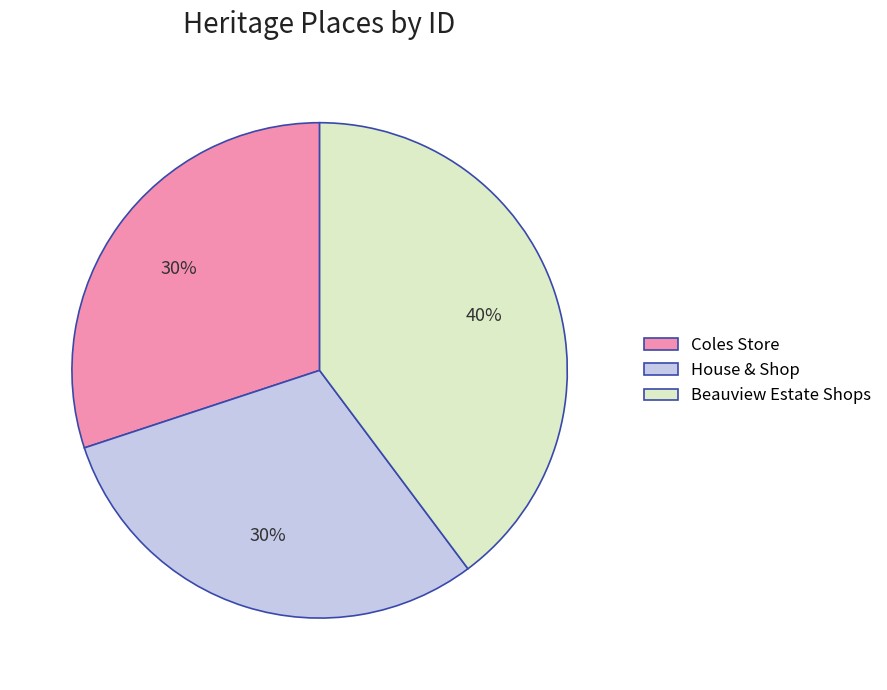

Does Beauview Estate Shops represent more than half of the total?

No